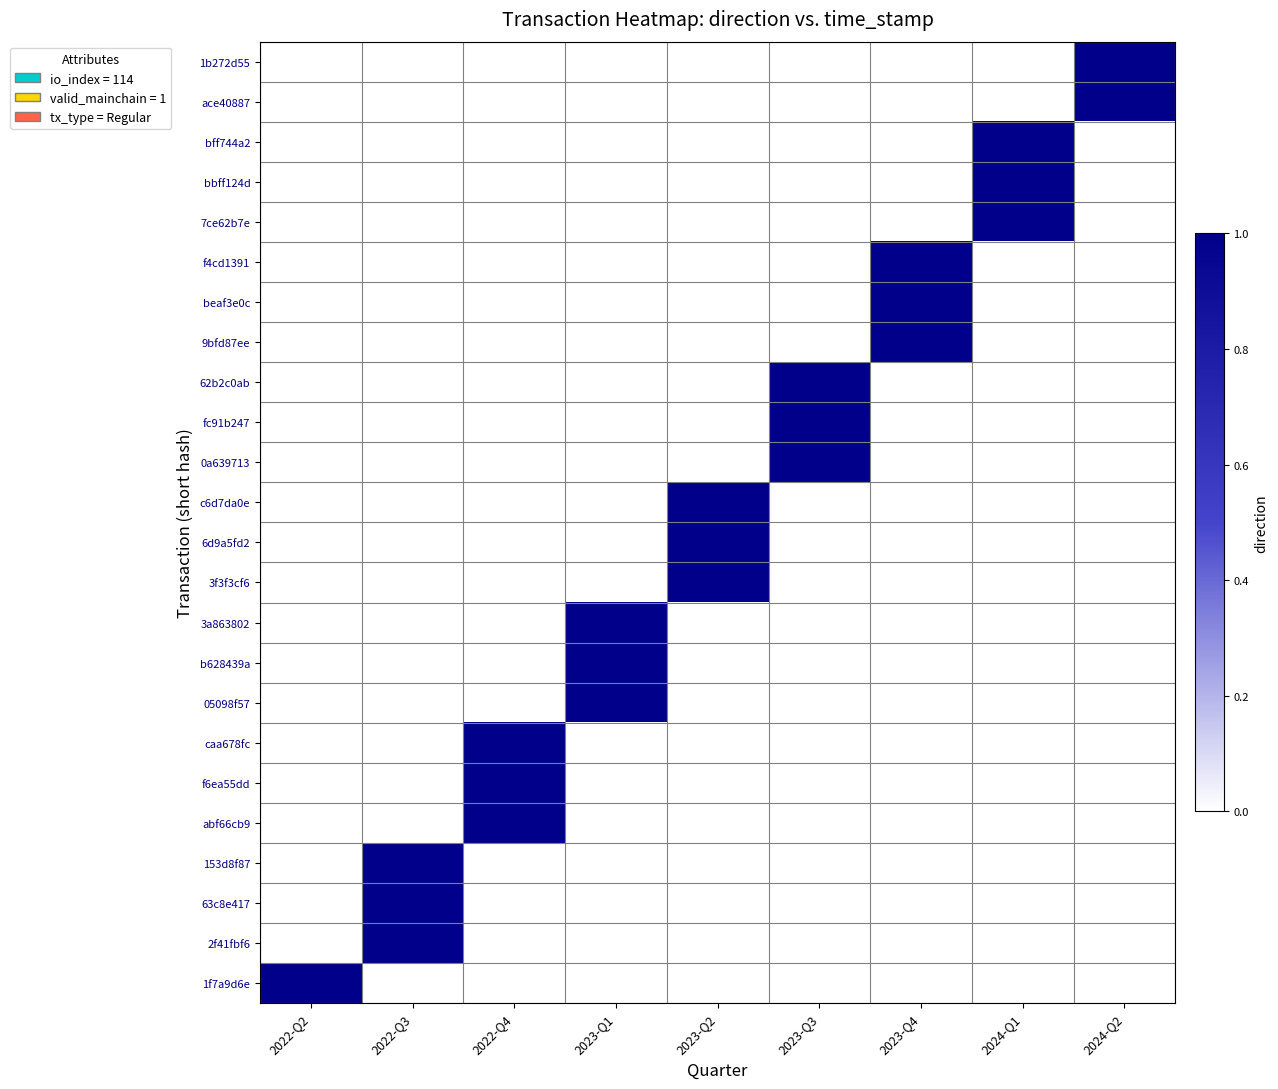

How many categories are shown in the chart?

9